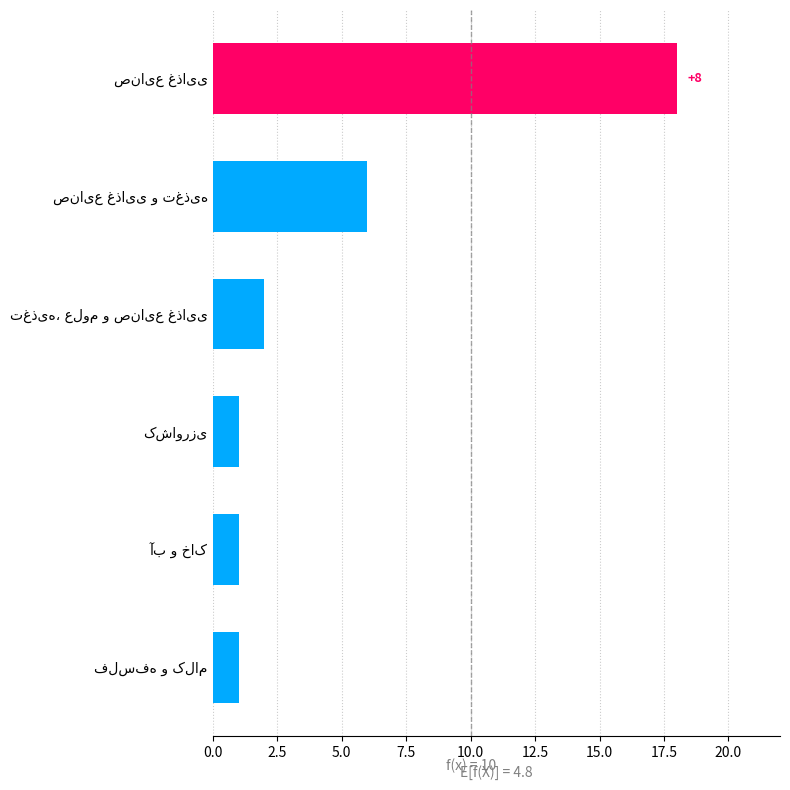

How many bars are there in total?

6